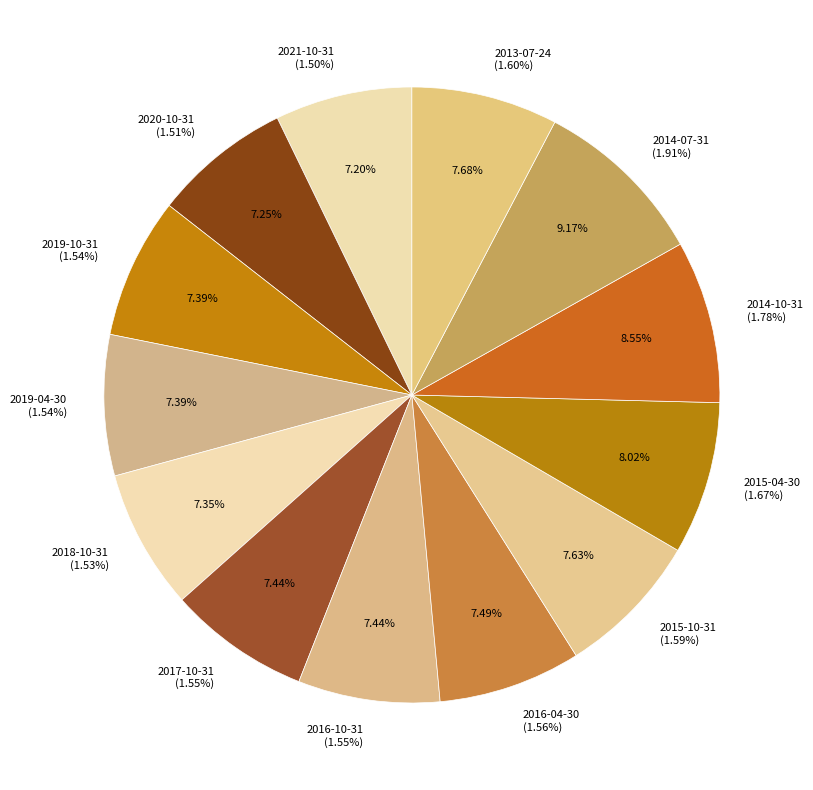

How many slices are in this pie chart?

13